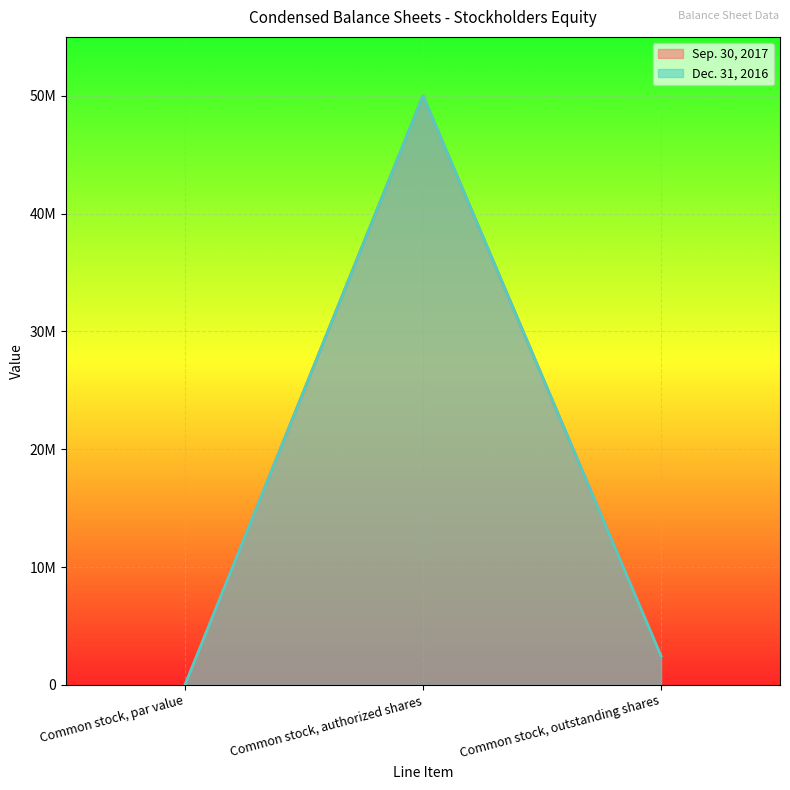

How many values in the Sep. 30, 2017 series exceed 2454116?

1